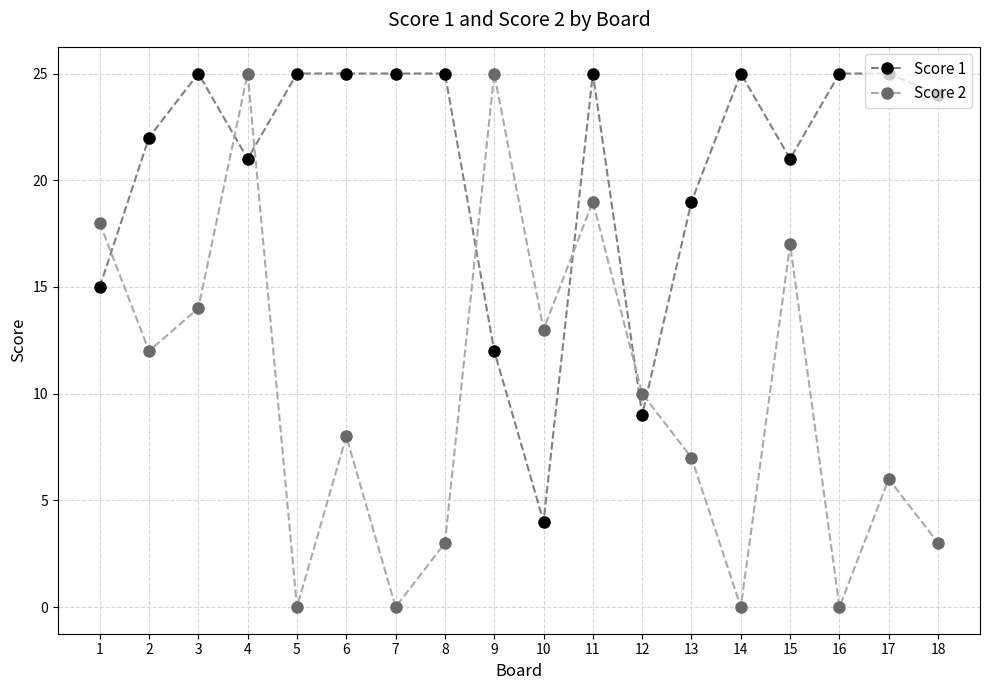

After their last crossing, which series has the higher values: Score 1 or Score 2?

Score 1